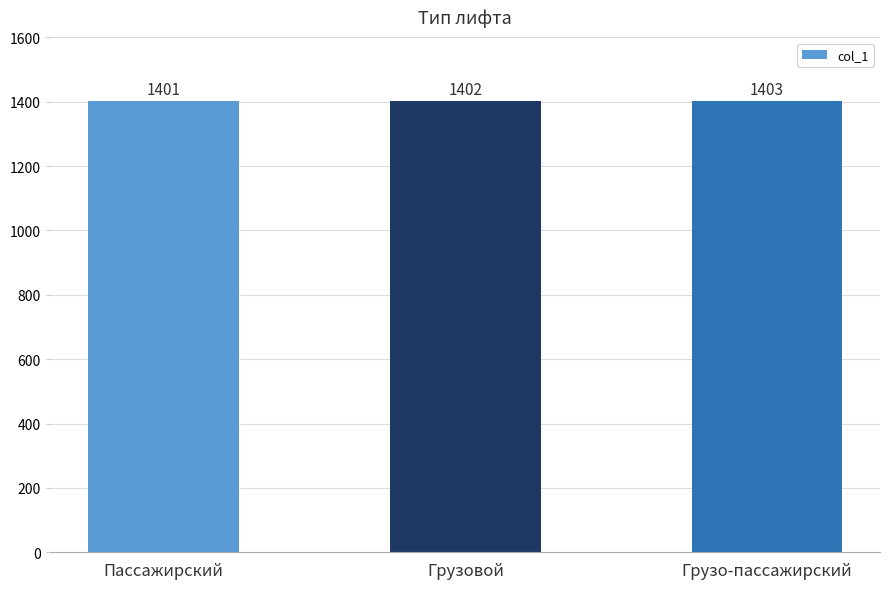

What is the sum of all values?

4206